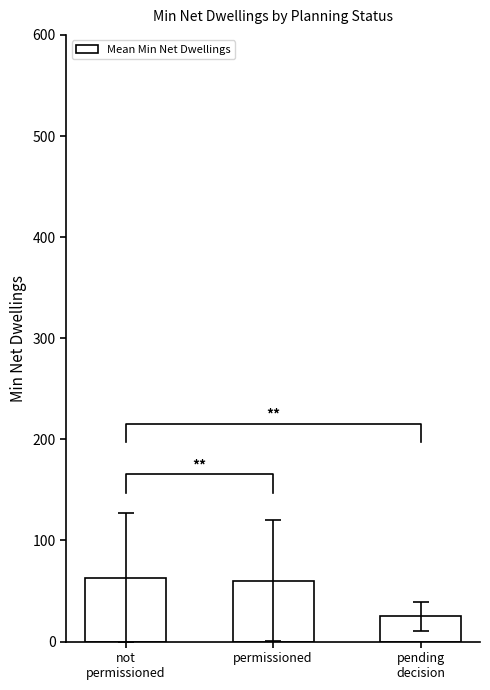

Is it true that the value at pending
decision is 14.5?

False